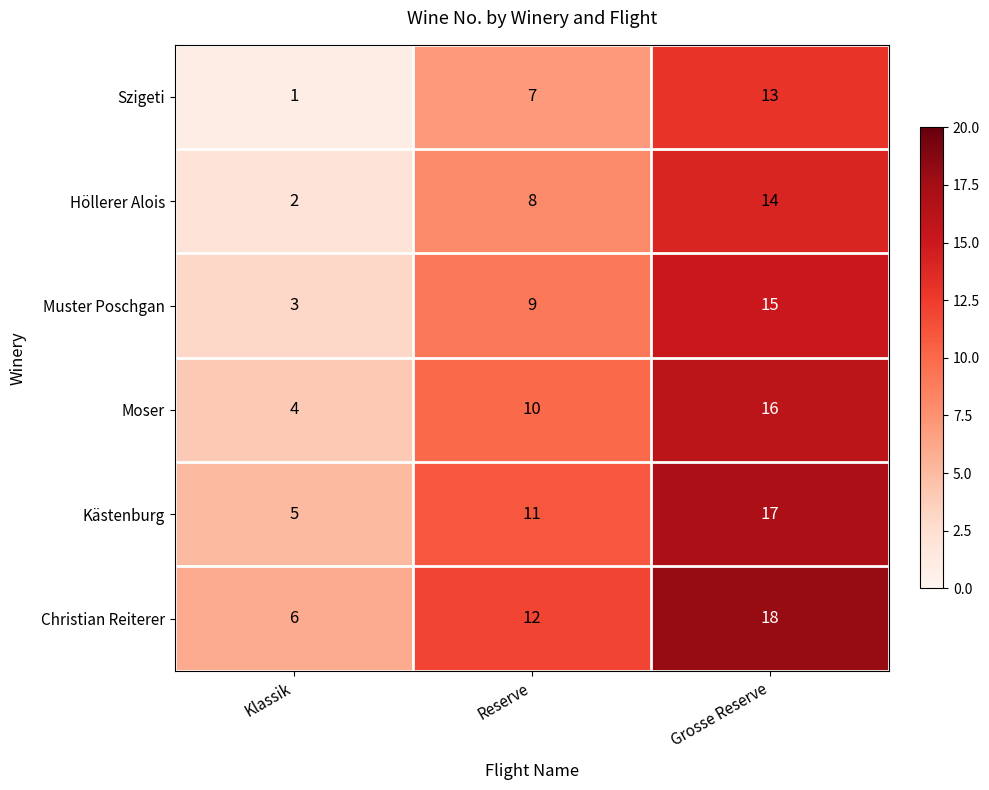

Reading left to right, what are all the values shown in this chart?

Szigeti: Klassik=1	Reserve=7	Grosse Reserve=13
Höllerer Alois: Klassik=2	Reserve=8	Grosse Reserve=14
Muster Poschgan: Klassik=3	Reserve=9	Grosse Reserve=15
Moser: Klassik=4	Reserve=10	Grosse Reserve=16
Kästenburg: Klassik=5	Reserve=11	Grosse Reserve=17
Christian Reiterer: Klassik=6	Reserve=12	Grosse Reserve=18